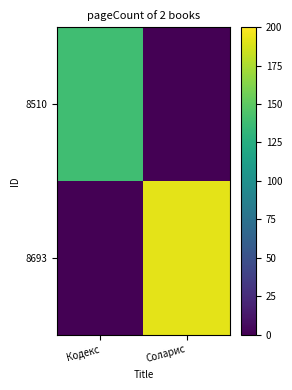

Which category has the lowest value across all series?

Соларис